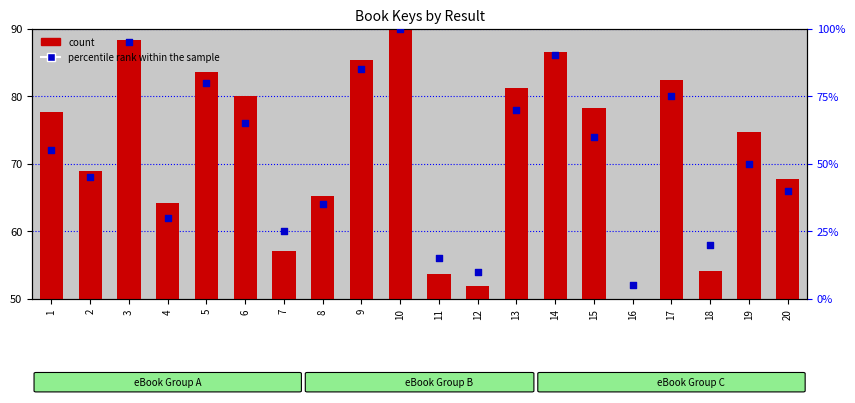

Which series contains the highest Y value?

percentile rank within the sample